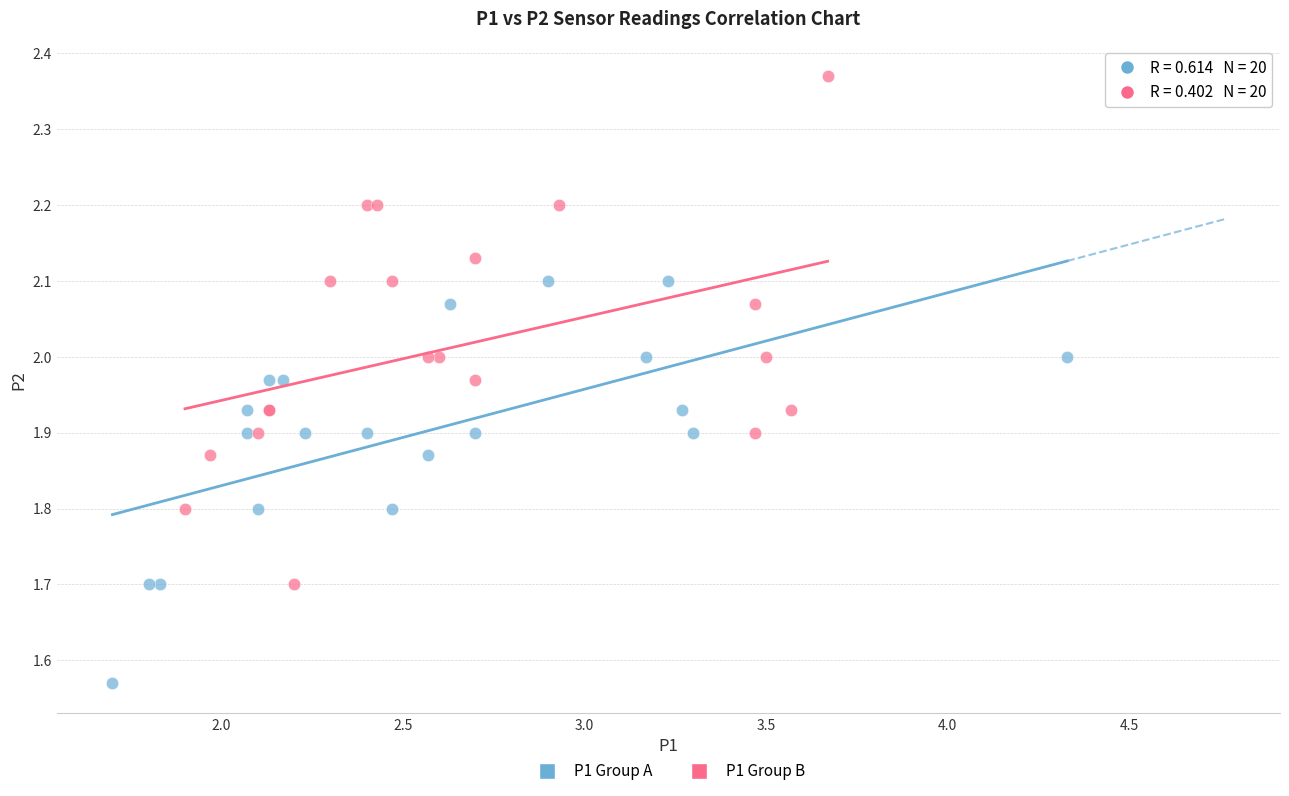

Which series contains the highest Y value?

P1 Group B